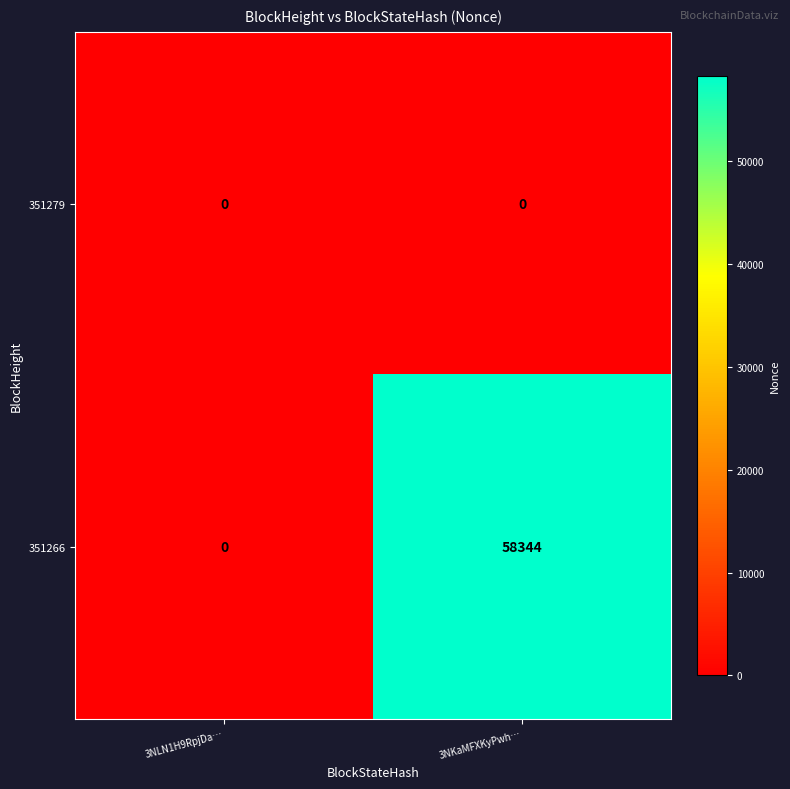

Reading right to left, extract all data points from this chart.

351279: 3NKaMFXKyPwh…=0	3NLN1H9RpjDa…=0
351266: 3NKaMFXKyPwh…=58344	3NLN1H9RpjDa…=0